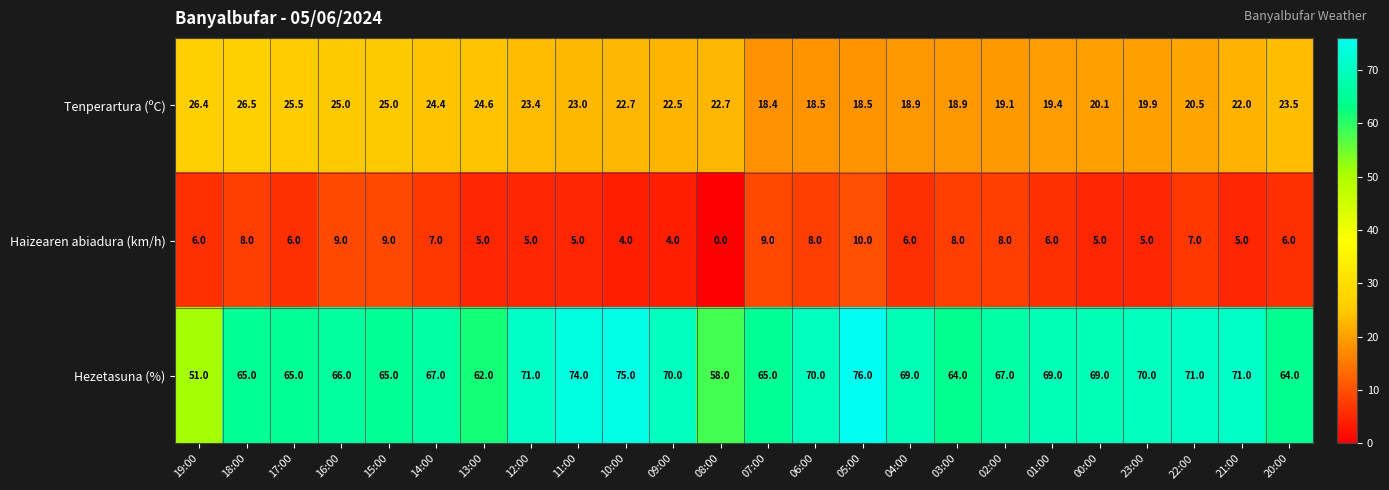

Rank the series at 09:00 from highest to lowest value.

Hezetasuna (%), Tenperartura (ºC), Haizearen abiadura (km/h)